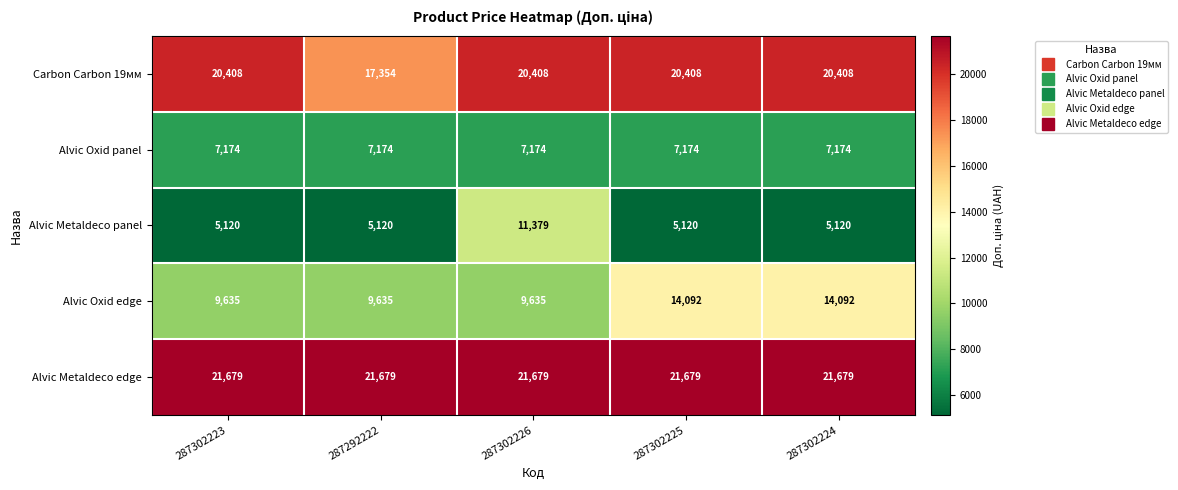

At 287302223, list the series in order from largest to smallest.

Alvic Metaldeco edge, Carbon Carbon 19мм, Alvic Oxid edge, Alvic Oxid panel, Alvic Metaldeco panel